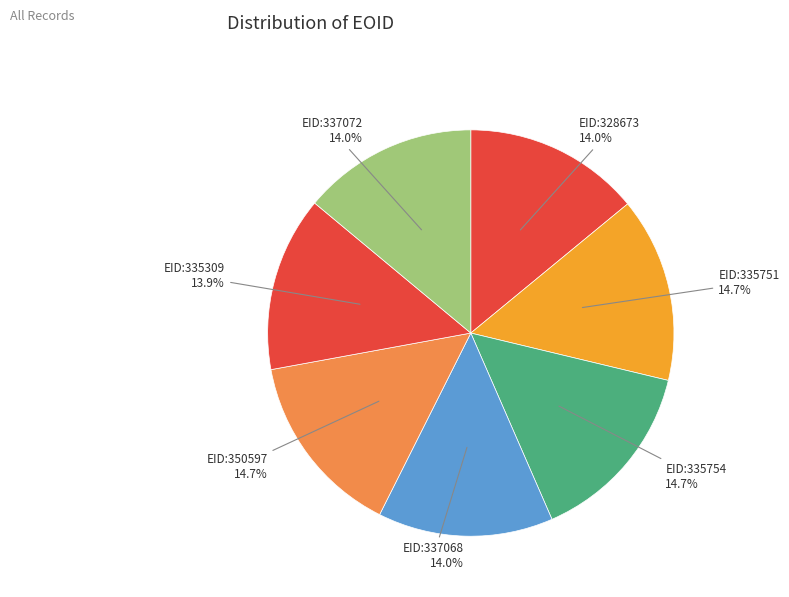

What percentage do EID:328673 and EID:337068 together represent?

28.0%